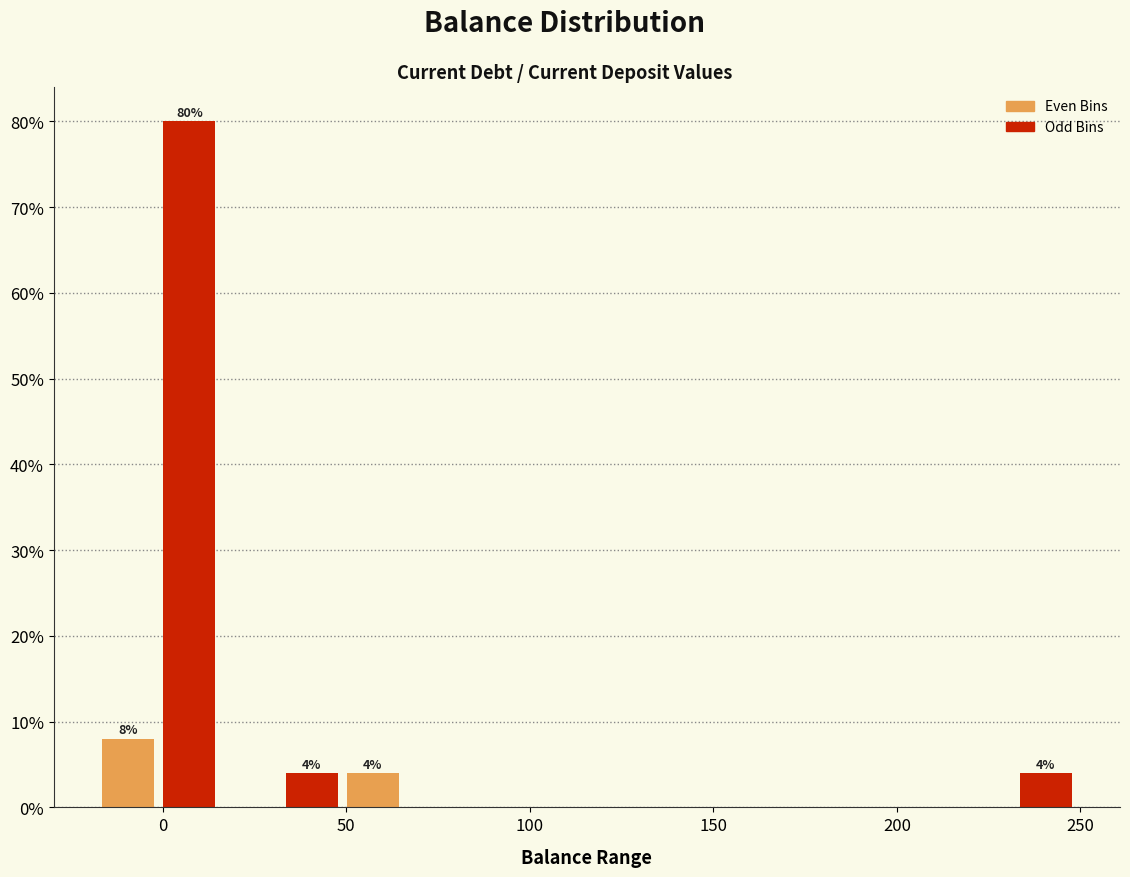

Around what value on the x-axis is the tallest bar? Give the approximate position of its centre, as read against the axis.

5